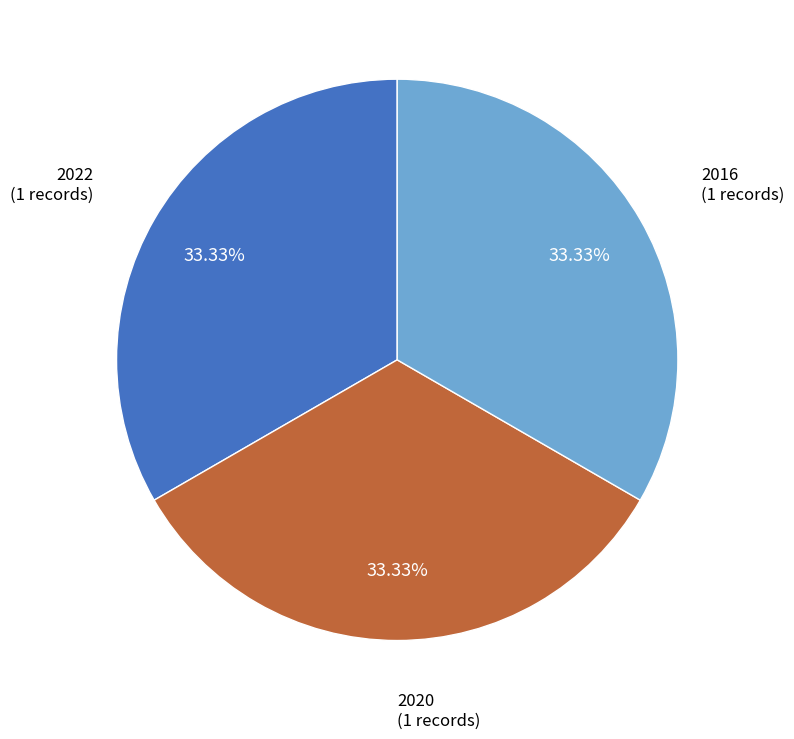

Does any single category account for the majority?

No